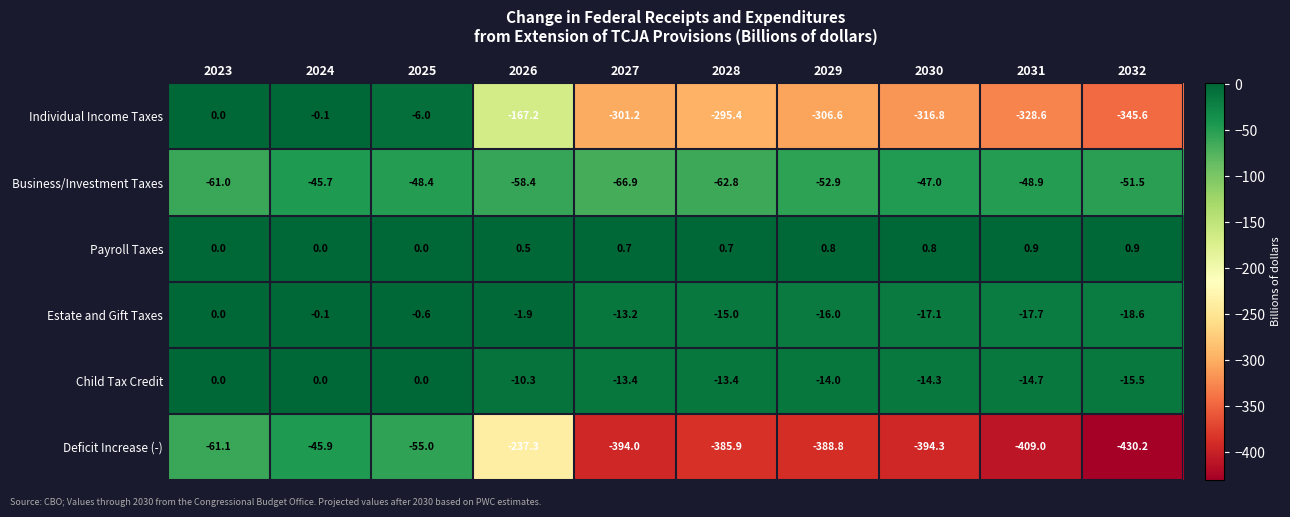

At 2030, list the series in order from smallest to largest.

Deficit Increase (-), Individual Income Taxes, Business/Investment Taxes, Estate and Gift Taxes, Child Tax Credit, Payroll Taxes